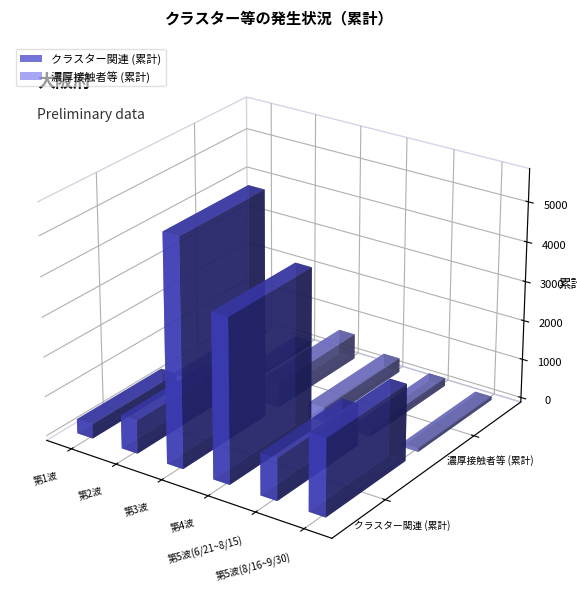

What is the value of the 濃厚接触者等 (累計) bar at the 5th from the left?

201